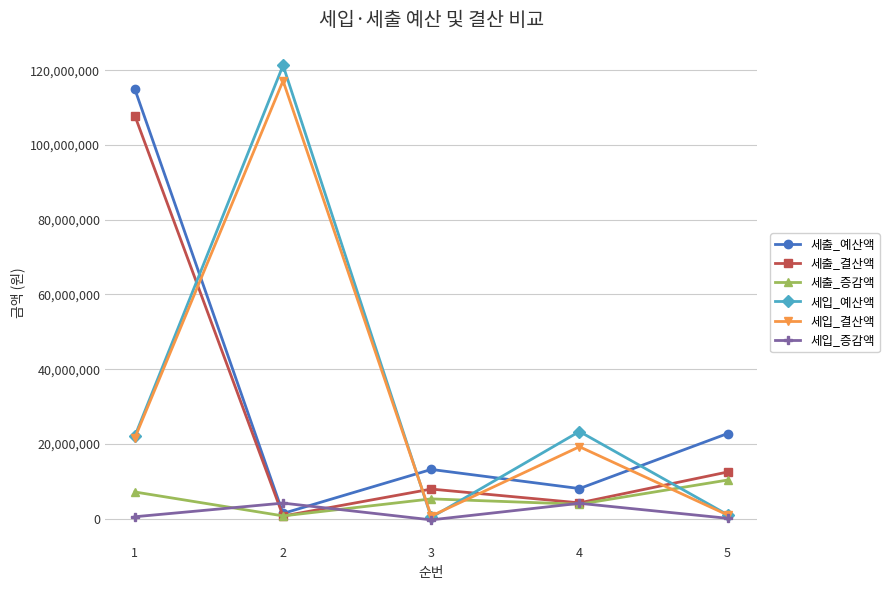

At which label does 세입_결산액 first exceed 19225461?

1